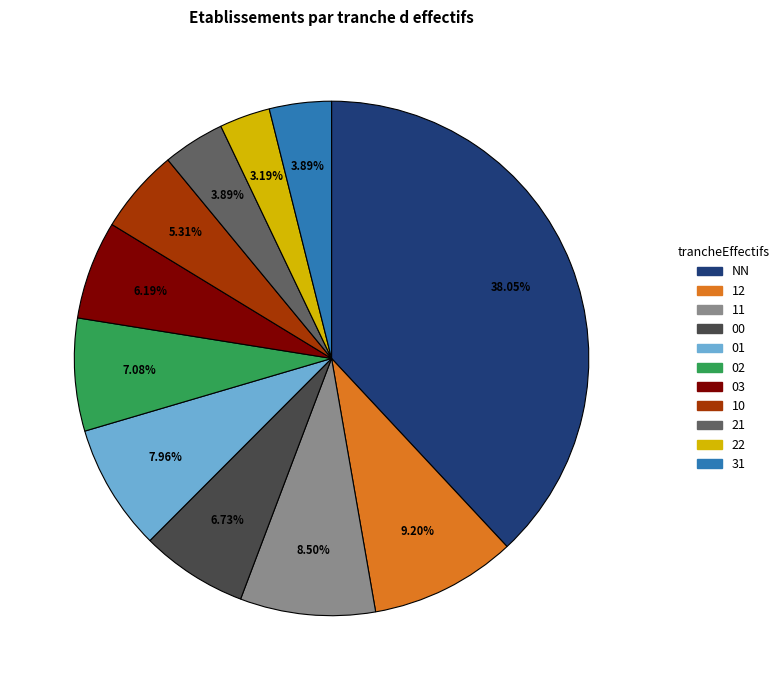

Is there a majority slice in this chart?

No